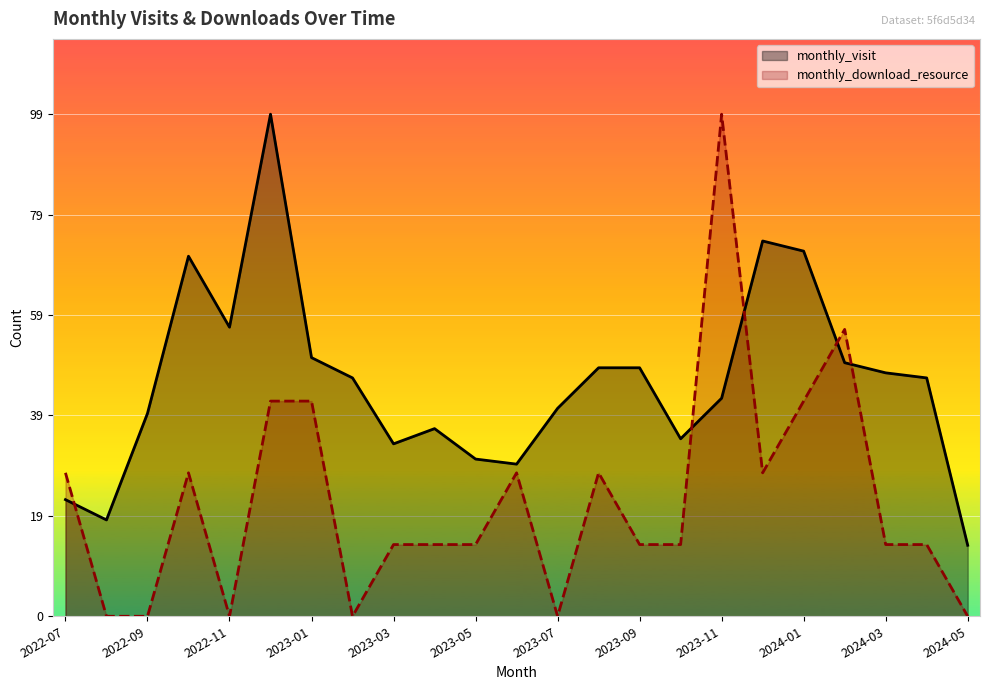

The value of monthly_visit at 2022-07 is 10.8. True or false?

False